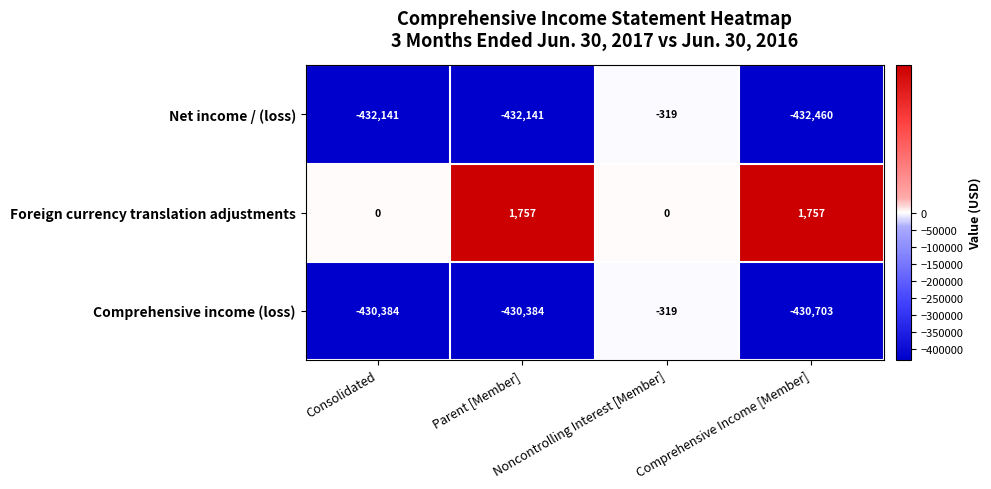

What is the maximum value shown in the chart?

1757